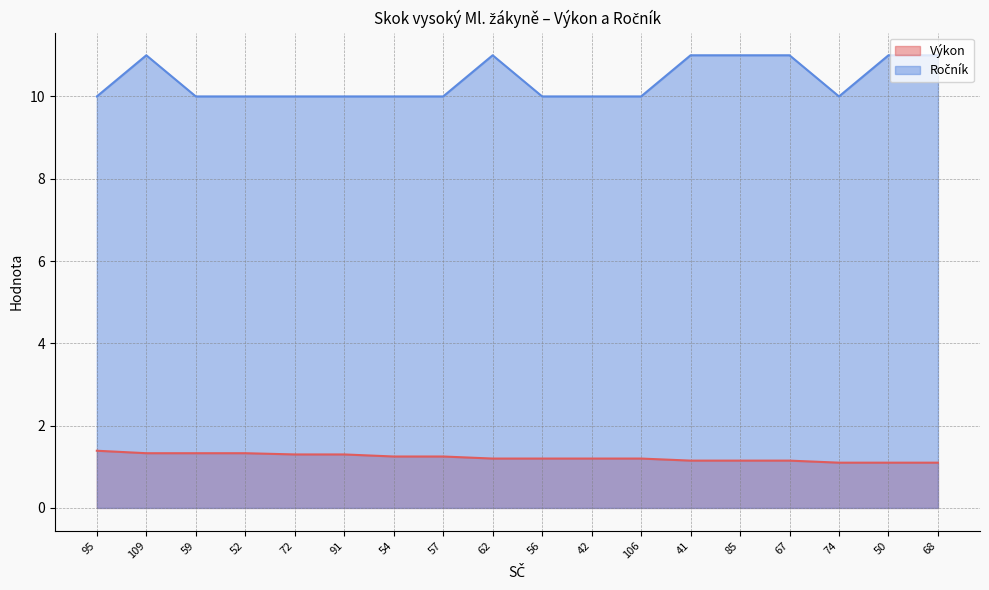

Reading left to right, what are all the values shown in this chart?

Výkon: 1.4	1.3	1.3	1.3	1.3	1.3	1.2	1.2	1.2	1.2	1.2	1.2	1.1	1.1	1.1	1.1	1.1	1.1
Ročník: 10.0	11.0	10.0	10.0	10.0	10.0	10.0	10.0	11.0	10.0	10.0	10.0	11.0	11.0	11.0	10.0	11.0	11.0